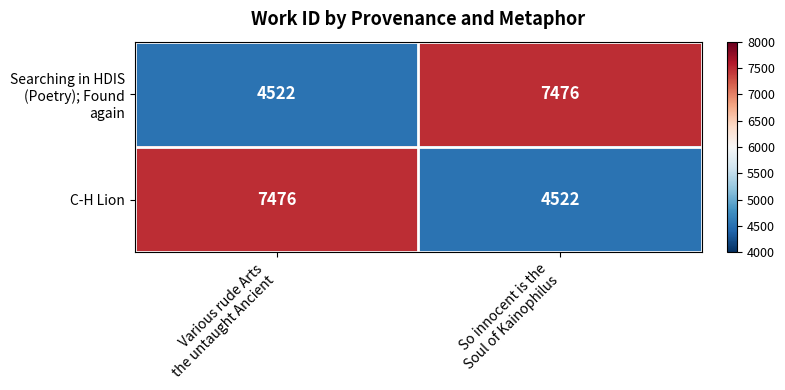

At how many categories does at least one series exceed 4874?

2